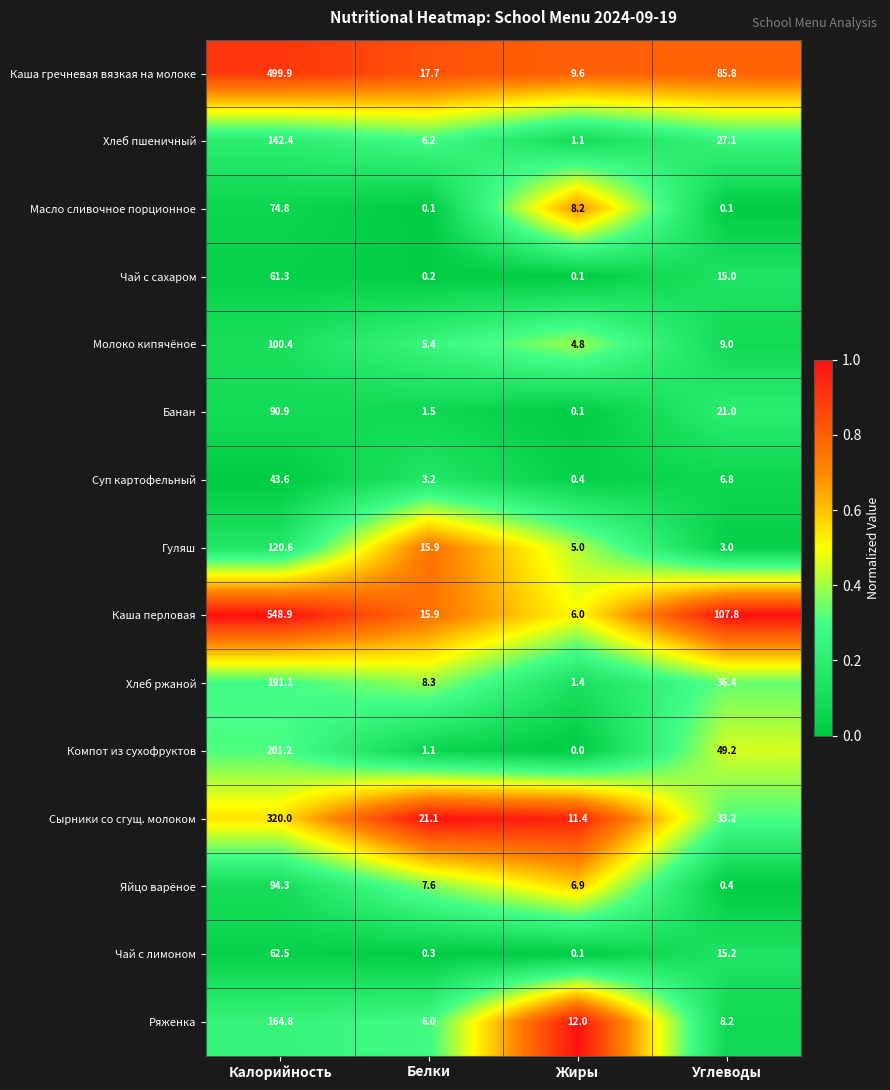

How many distinct data groups are displayed?

15